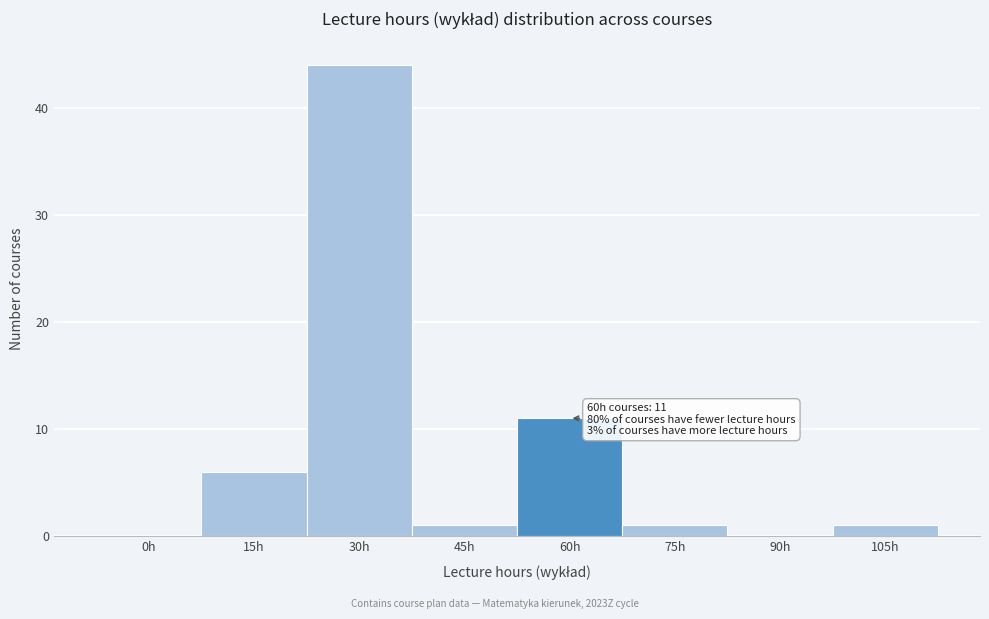

Reading left to right, list all the values displayed in this chart.

0h=0	15h=6	30h=44	45h=1	60h=11	75h=1	90h=0	105h=1